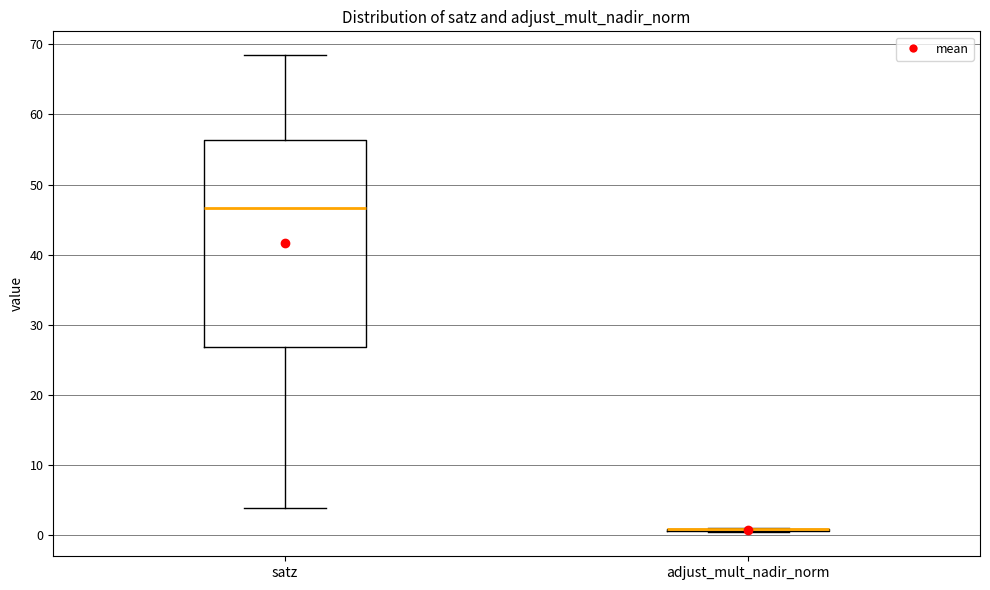

Which box is the tallest, from its lower edge to its upper edge?

satz